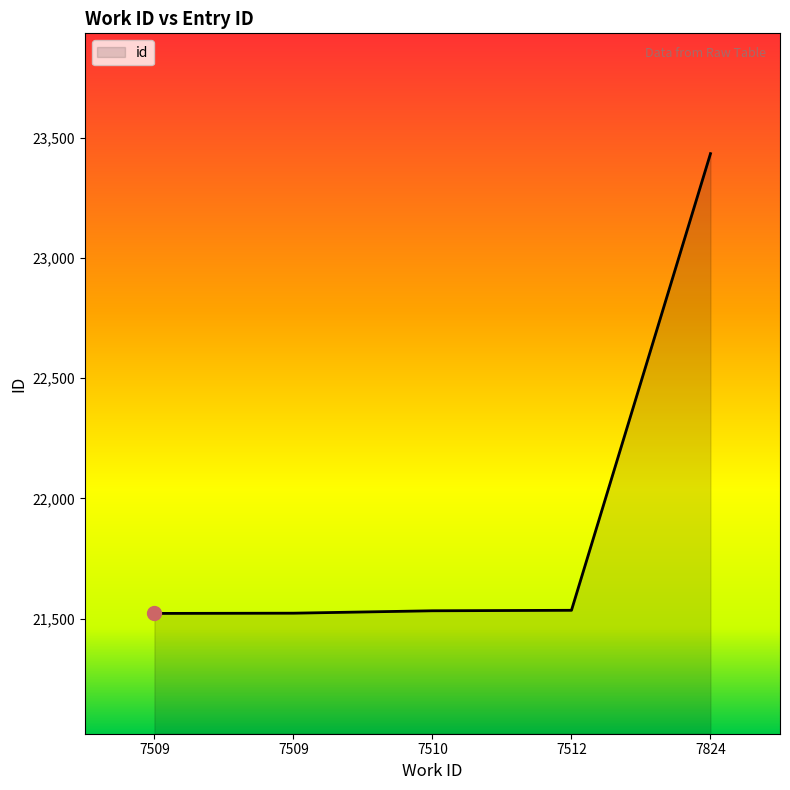

Count the number of categories in the chart.

5